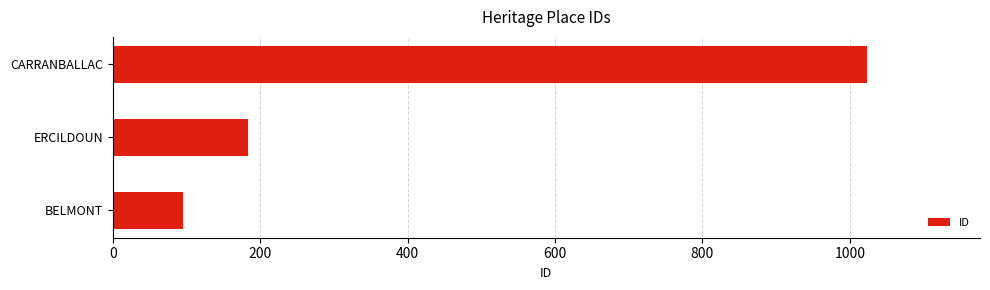

Where is the data nearest to the value 559?

ERCILDOUN